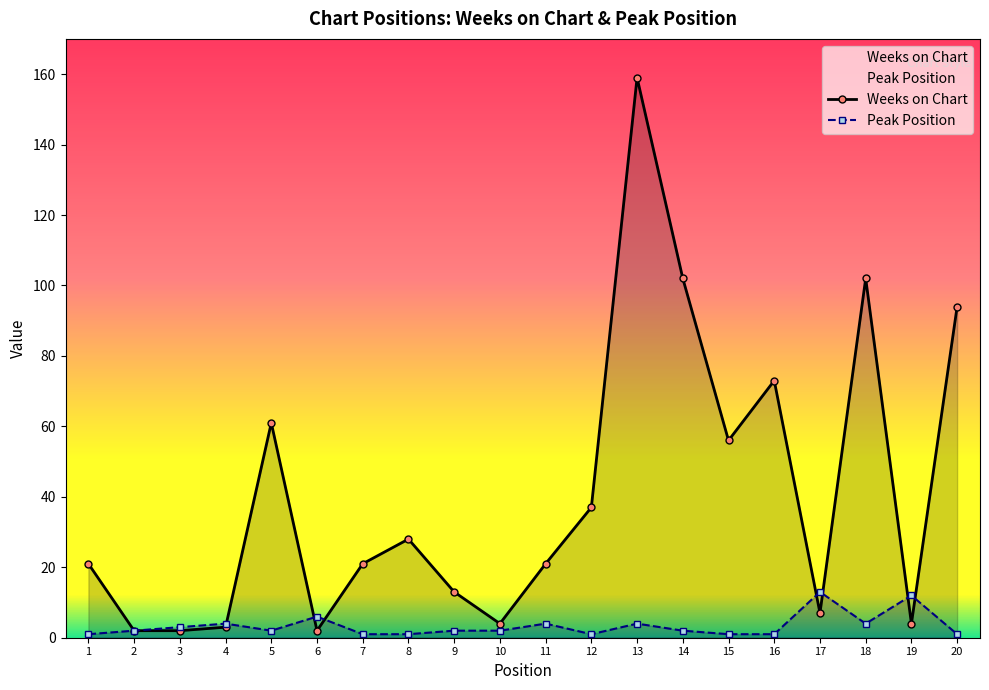

At which category is the sum across all series the highest?

13